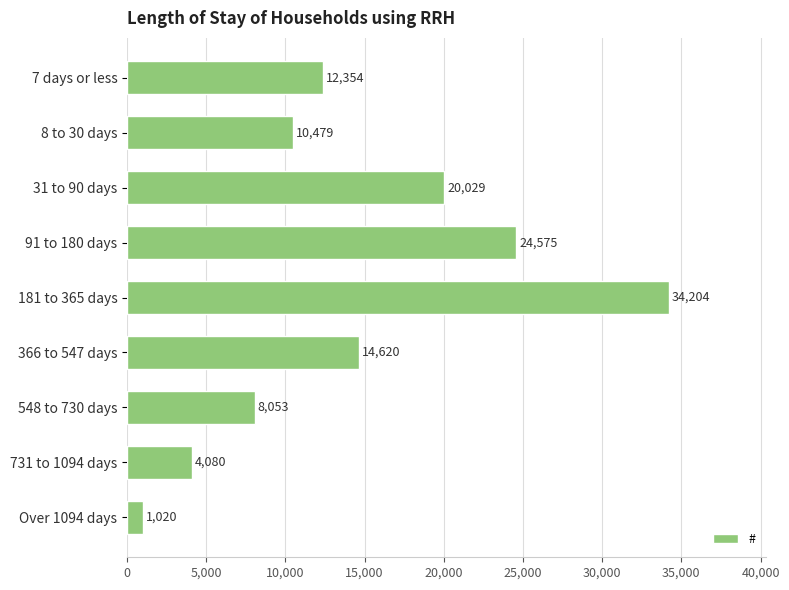

Are the bars horizontal?

Yes